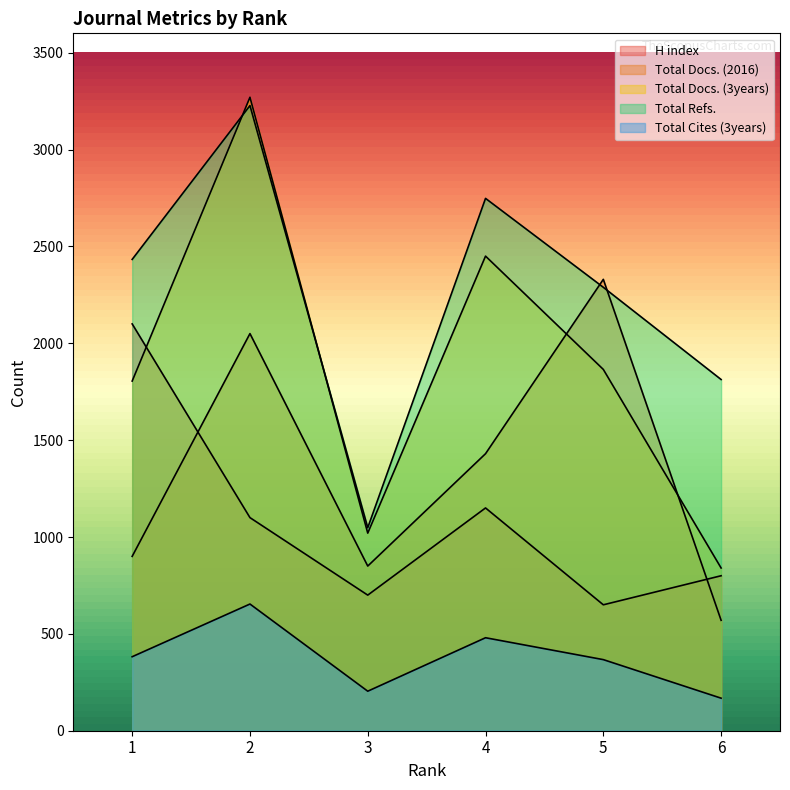

What is the sum of all Total Refs. values?

13558